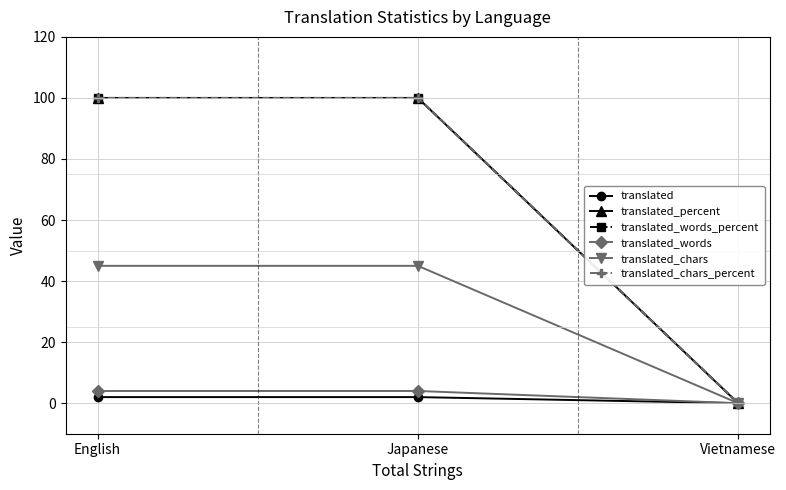

Does the chart have visible grid lines?

Yes